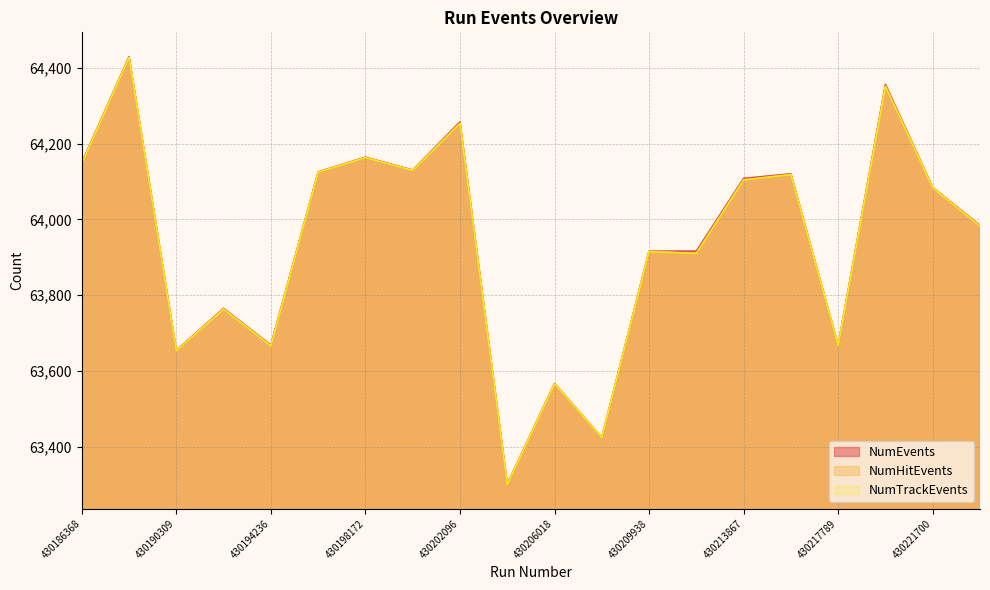

What is the difference between the highest and lowest values at 430221700?

1